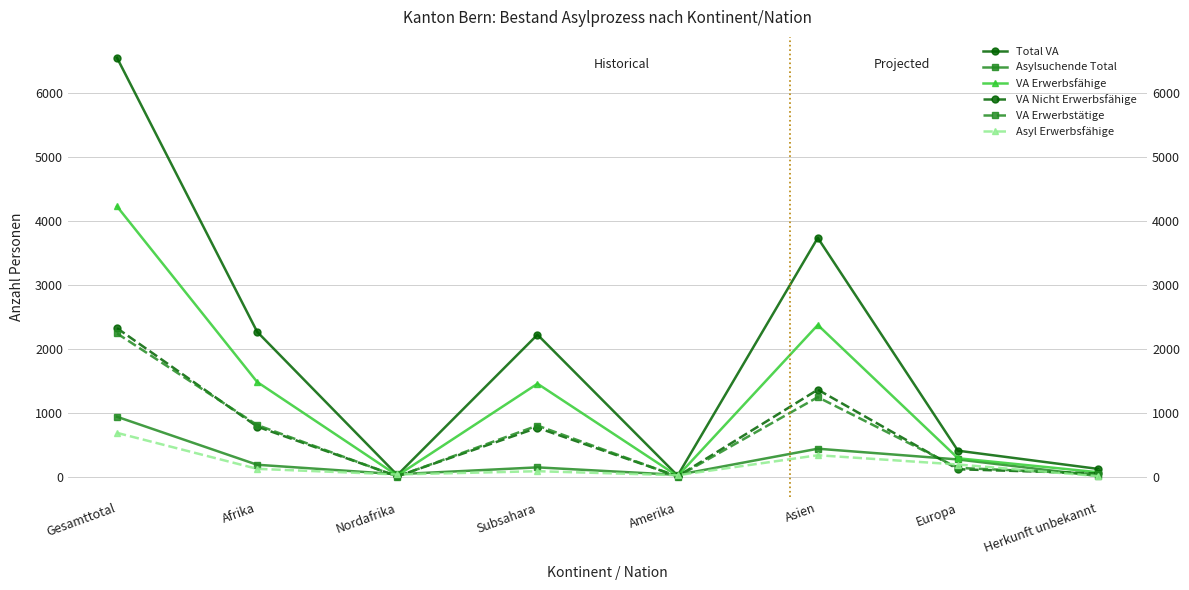

At Nordafrika, list the series in order from largest to smallest.

Asylsuchende Total, Asyl Erwerbsfähige, Total VA, VA Erwerbsfähige, VA Nicht Erwerbsfähige, VA Erwerbstätige